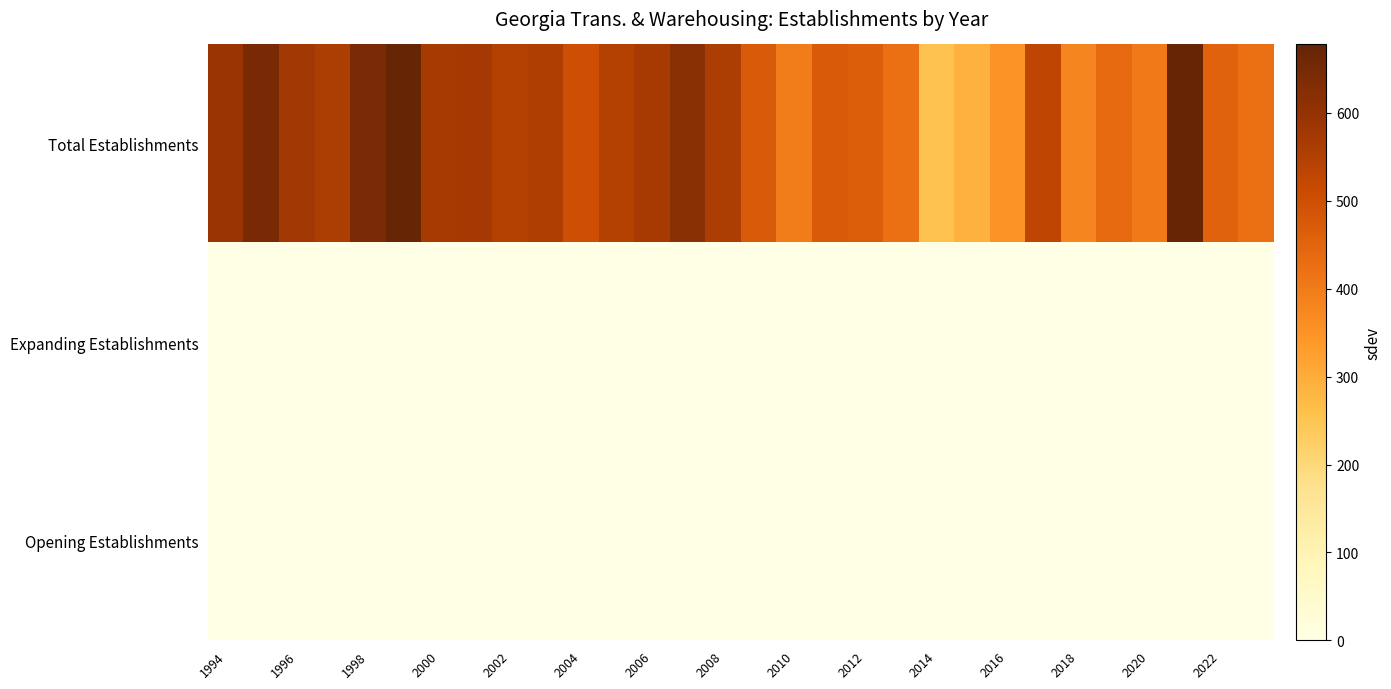

Which series has the largest range (max minus min)?

Total Establishments